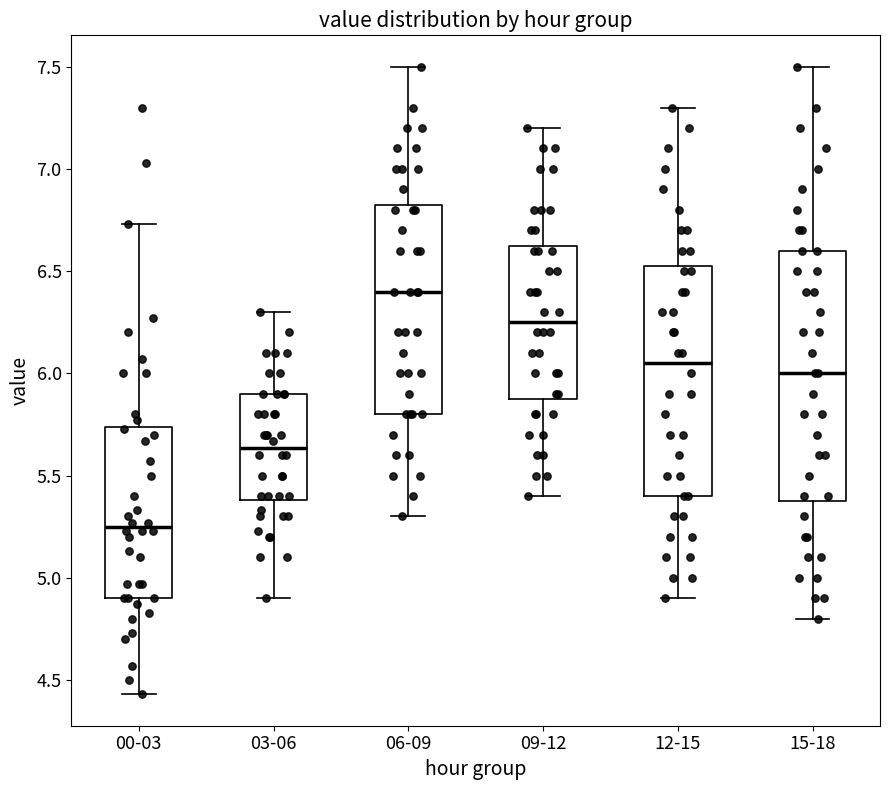

Where is the upper edge of the box for 00-03 on the y-axis? The values are not printed on the chart, so give them approximately, as read against the axis.

5.75